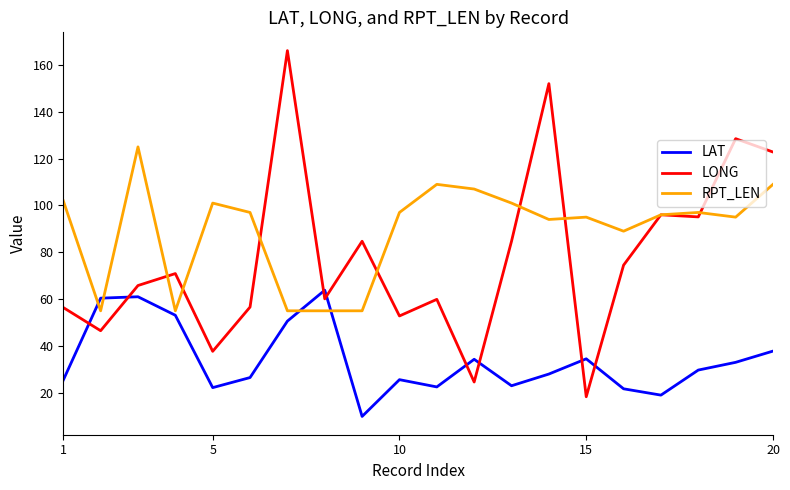

True or false: LAT and LONG cross at least once.

True